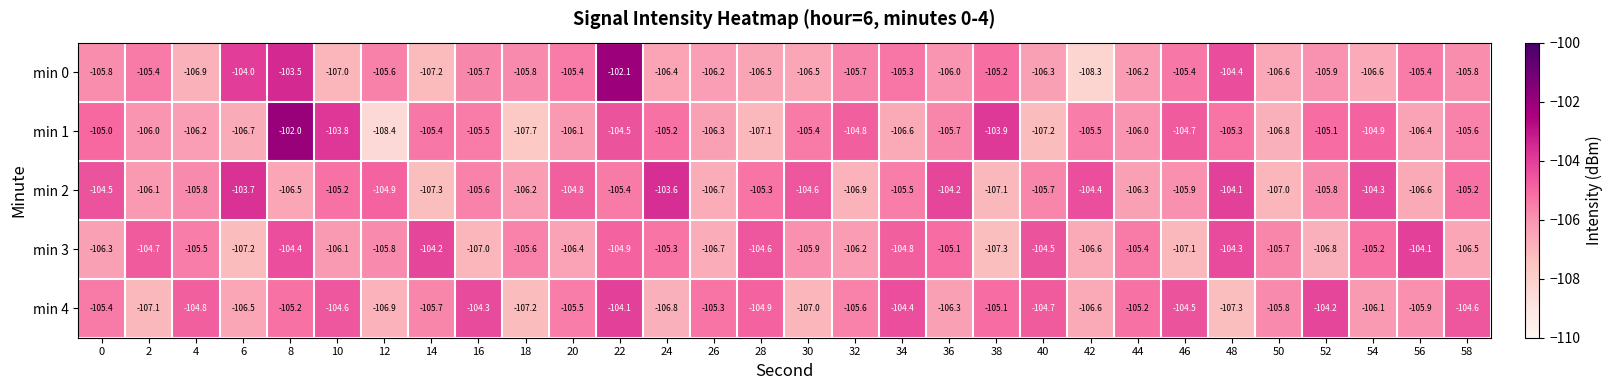

Is the value of min 3 at 46 greater than the value of min 0 at 24?

No